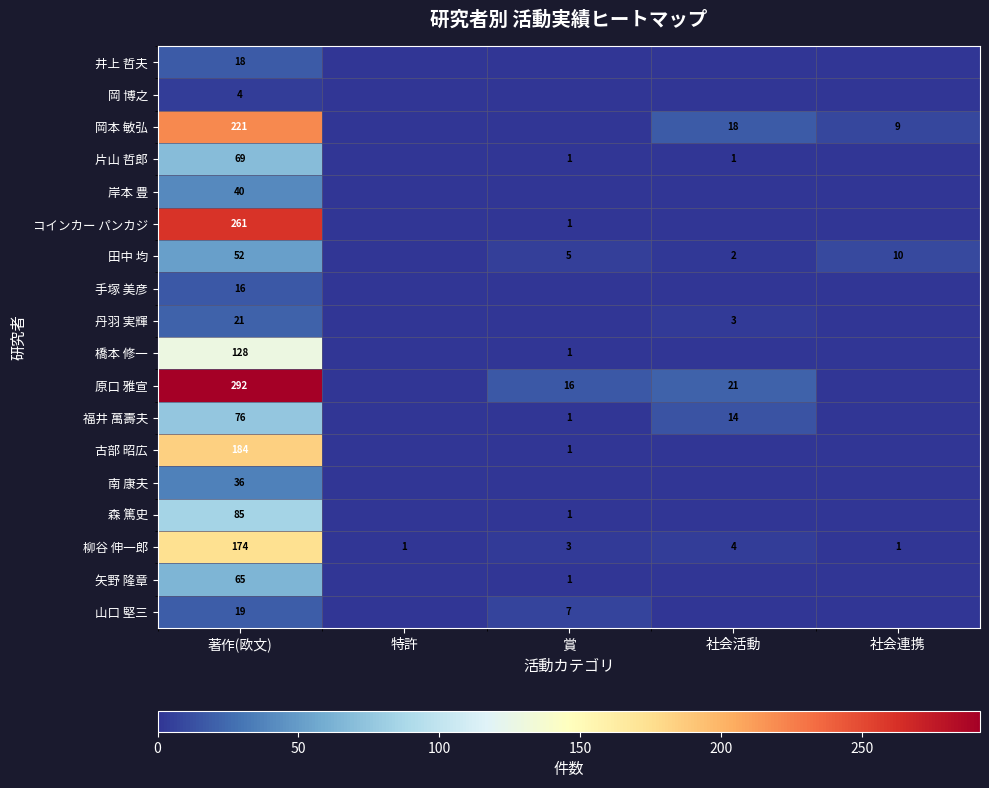

The 岡 博之 series shows 4 at 著作(欧文). True or false?

True